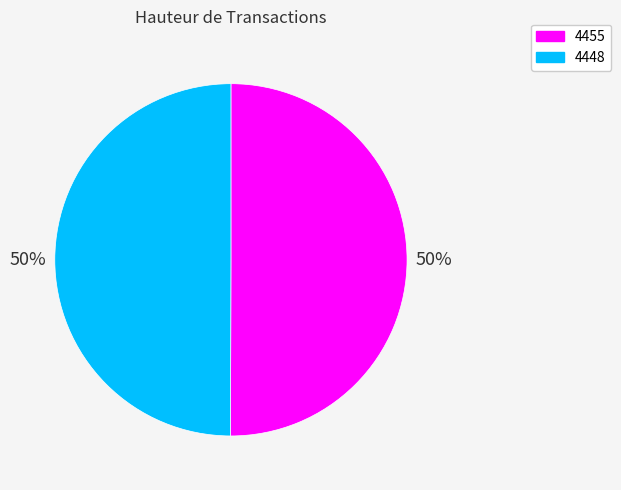

Is the sum of 4455 and 4448 greater than half?

Yes